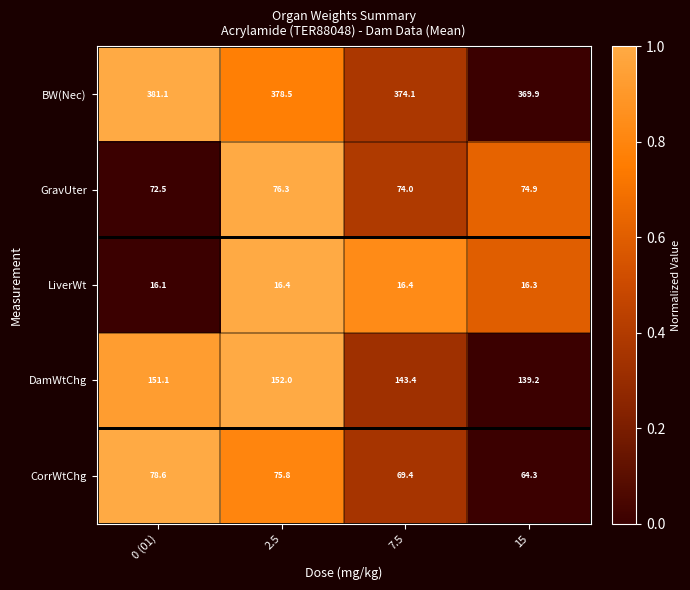

Is the value of CorrWtChg at 0 (01) greater than the value of BW(Nec) at 7.5?

No